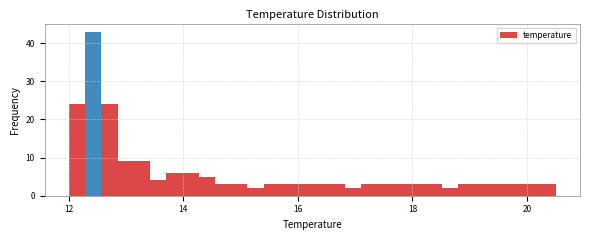

Read against the x-axis, roughly where is the centre of the tallest bar?

12.4